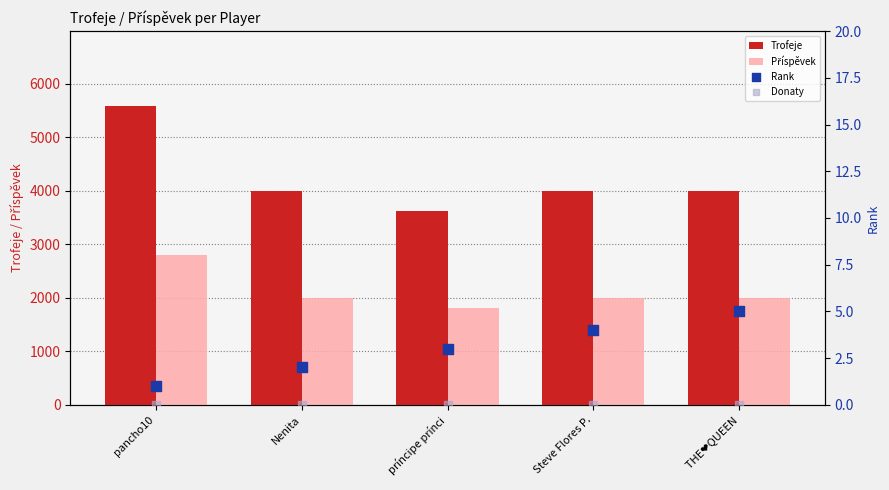

Is the value of Příspěvek at príncipe prínci greater than the value of Trofeje at pancho10?

No